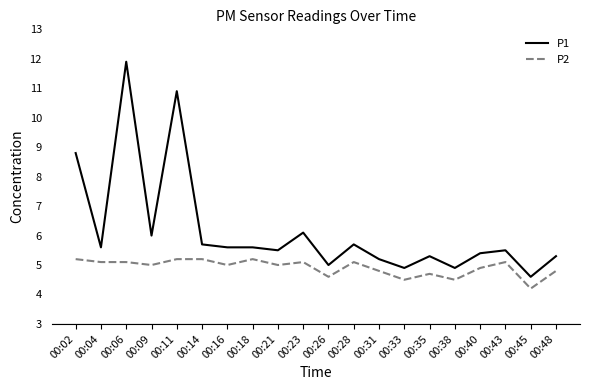

Which series has the largest total across all categories?

P1